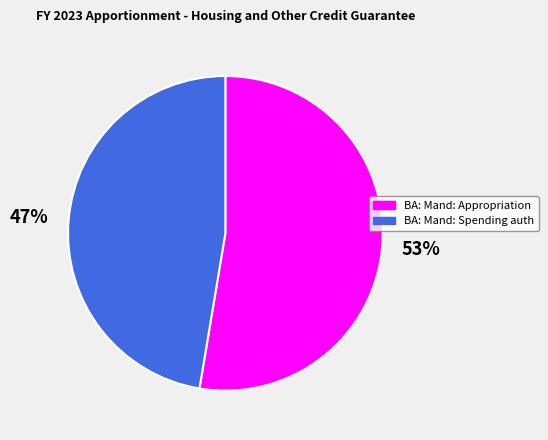

Does any single category account for the majority?

Yes